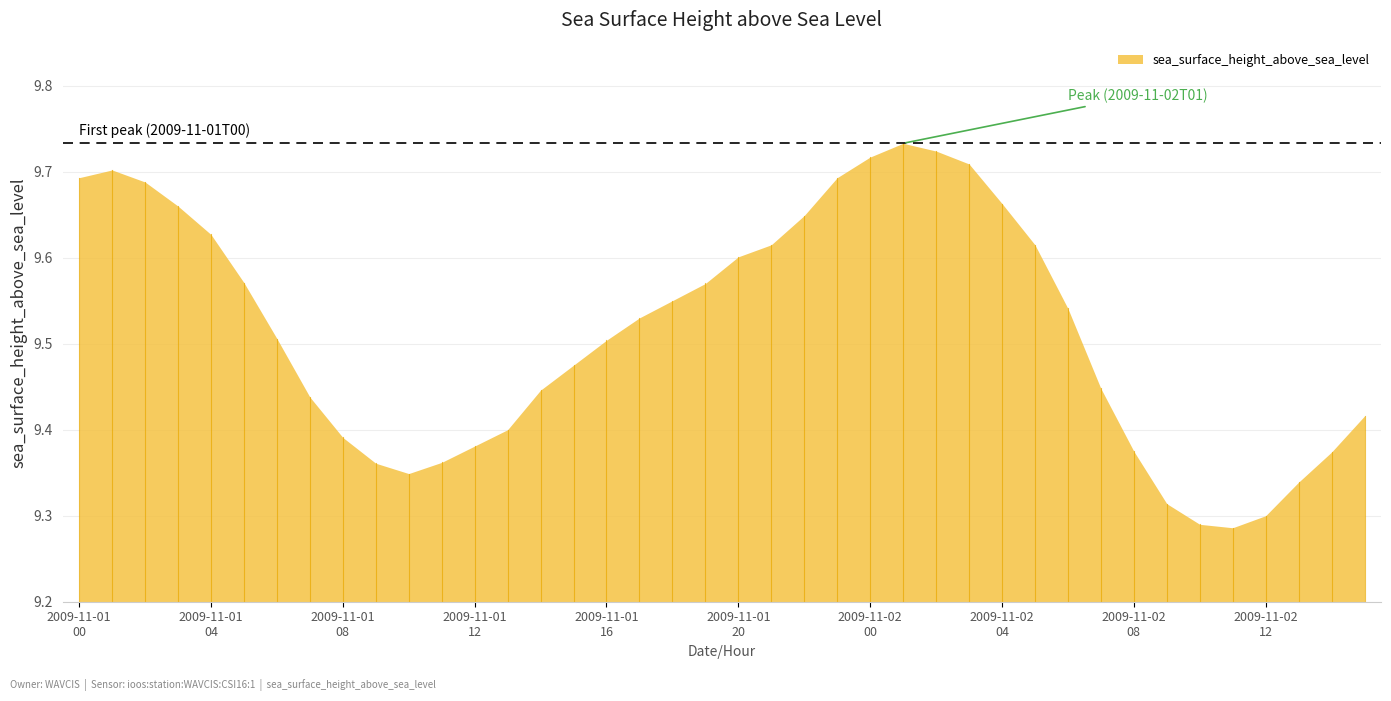

What position from the right is 2009-11-01T08?

32